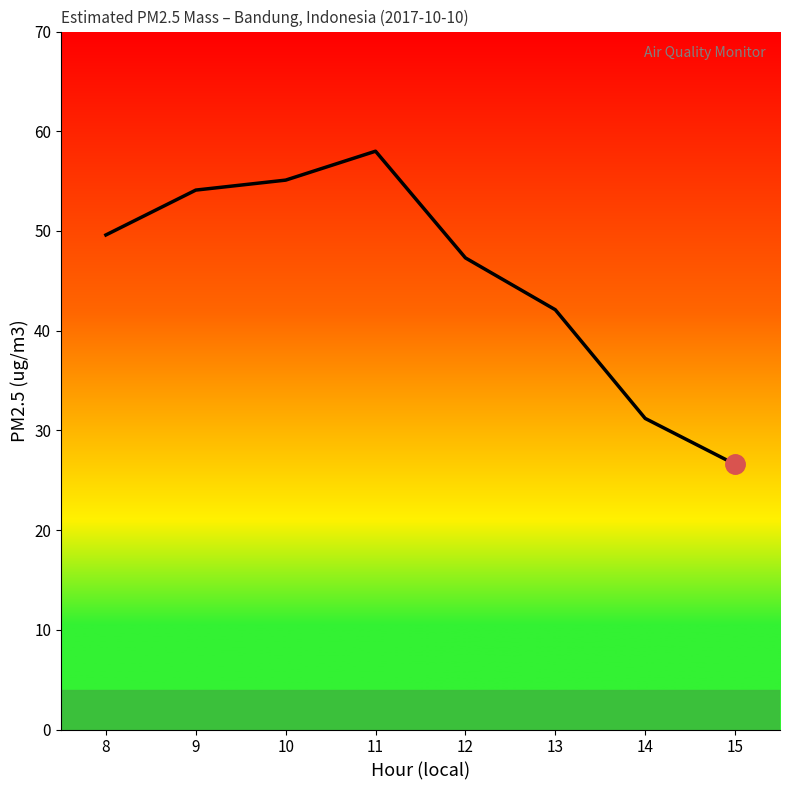

What is the maximum value shown in the chart?

58.0